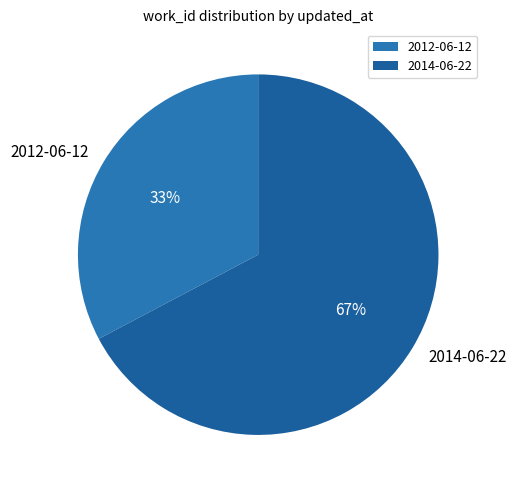

True or false: 2014-06-22 accounts for 67% of the total.

True